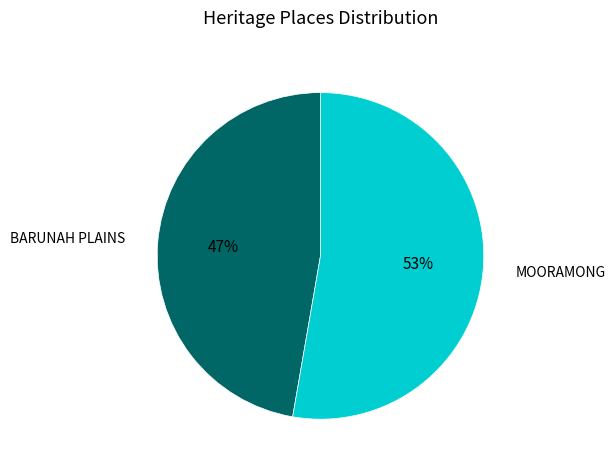

Which slice represents more than half of the pie?

MOORAMONG